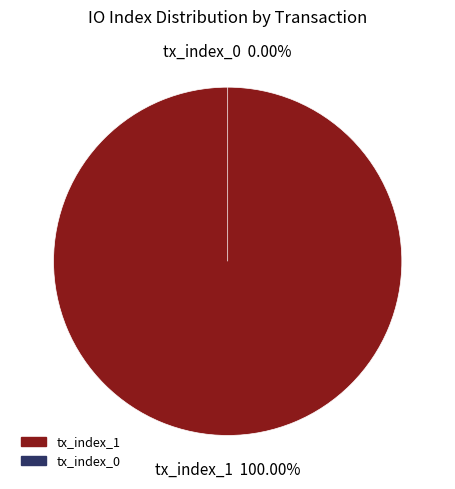

To the nearest percent, what is the difference between the largest and smallest slice percentages?

100%